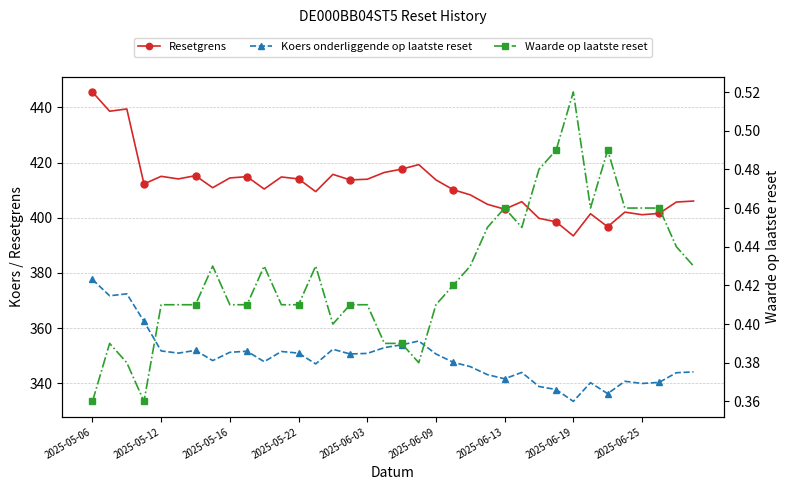

What position from the left is 2025-06-25?

33